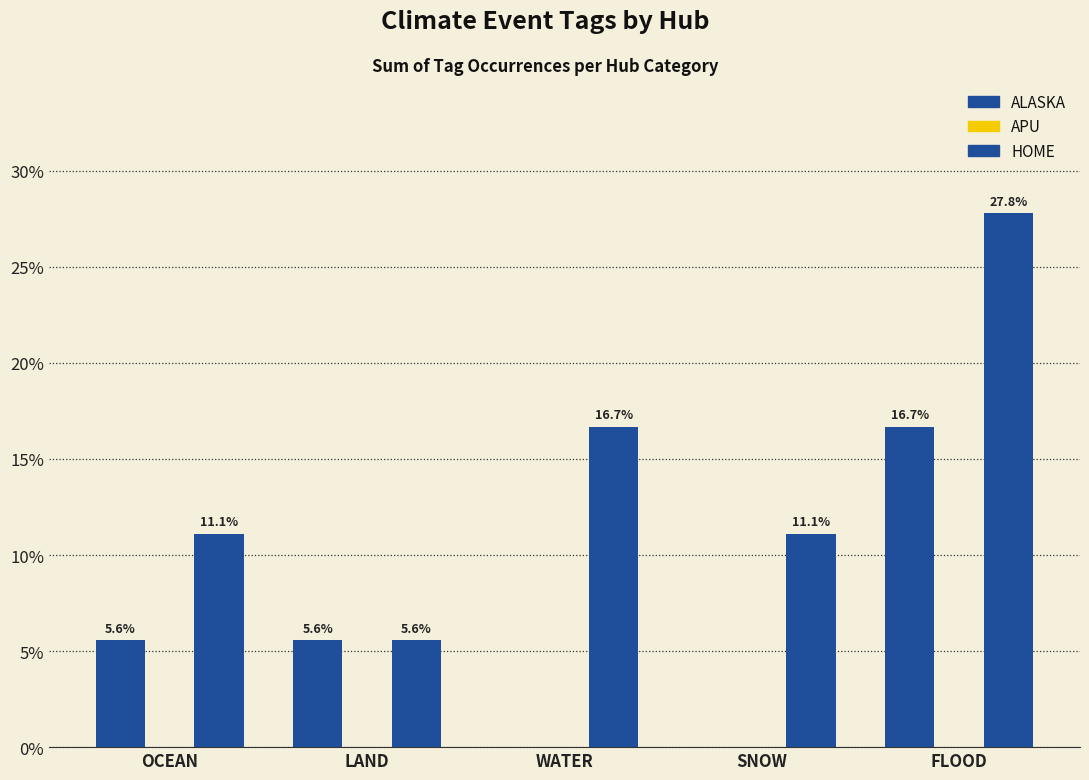

Reading left to right, transcribe all the data shown in this chart.

ALASKA: OCEAN=5.6	LAND=5.6	WATER=0.0	SNOW=0.0	FLOOD=16.7
APU: OCEAN=0.0	LAND=0.0	WATER=0.0	SNOW=0.0	FLOOD=0.0
HOME: OCEAN=11.1	LAND=5.6	WATER=16.7	SNOW=11.1	FLOOD=27.8